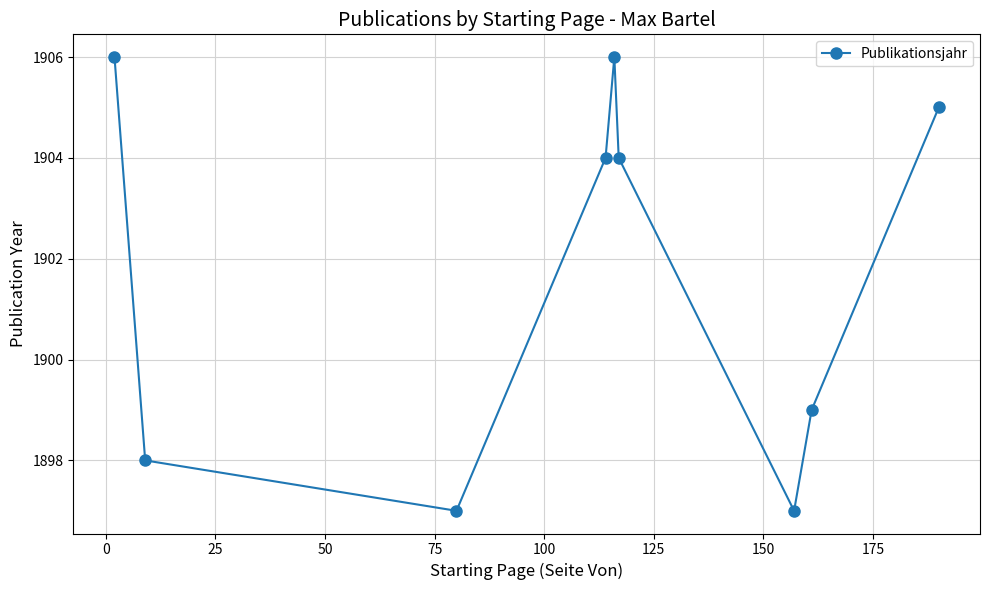

What is the value of the 3rd point from the left?

1897